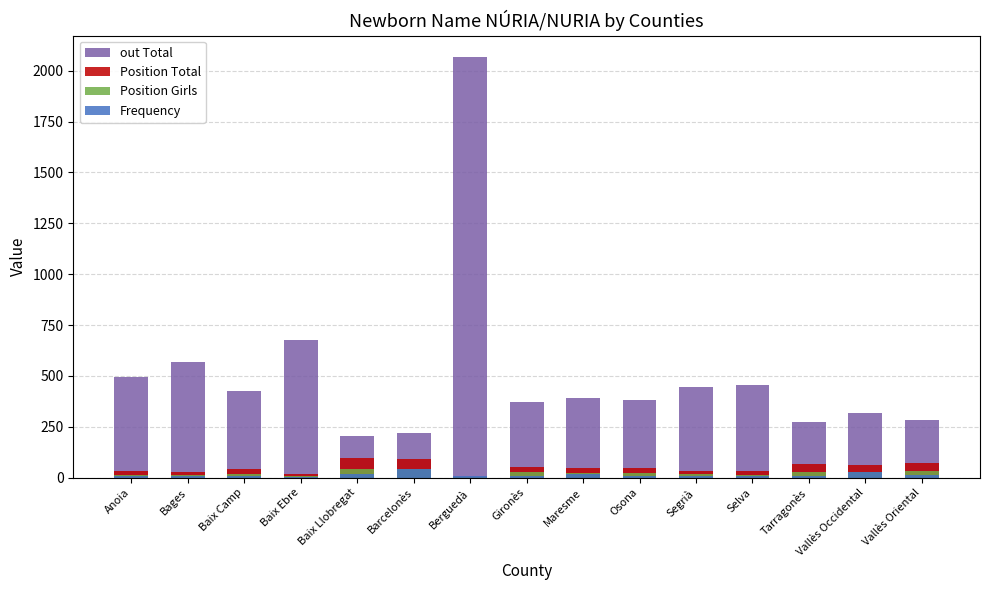

Is the value of Position Total at Baix Camp greater than the value of Position Girls at Osona?

Yes